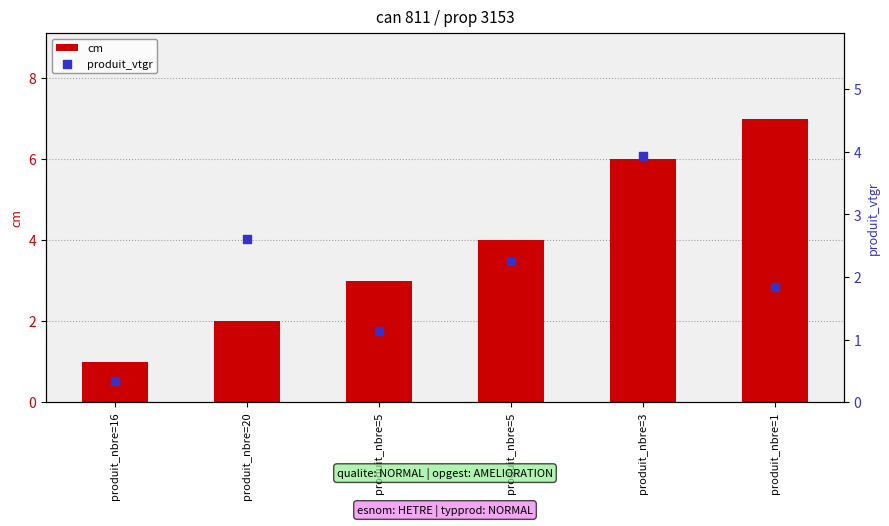

What is the total value across all series at produit_nbre=20?

4.6